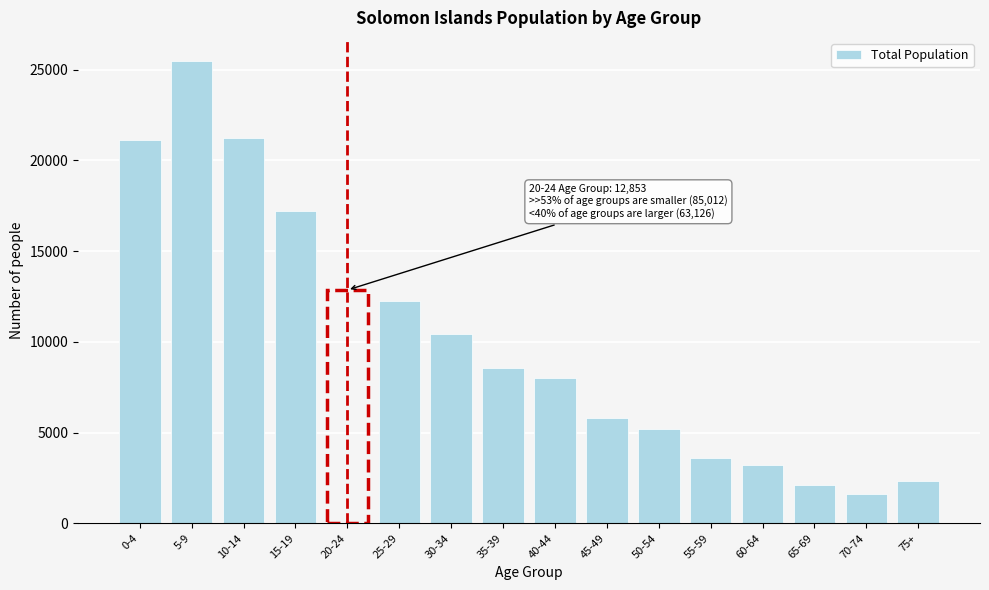

Reading left to right, transcribe all the data shown in this chart.

0-4=21106	5-9=25470	10-14=21229	15-19=17207	20-24=12853	25-29=12259	30-34=10427	35-39=8559	40-44=7980	45-49=5796	50-54=5201	55-59=3596	60-64=3224	65-69=2136	70-74=1630	75+=2318